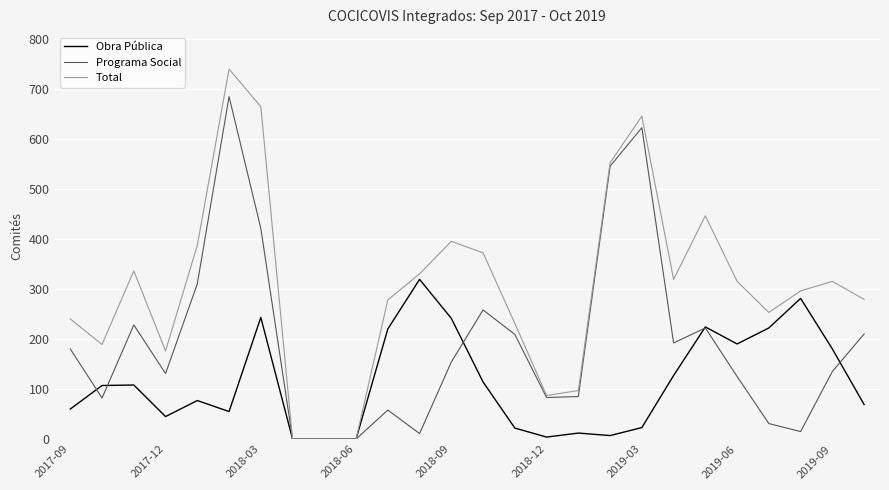

Which series has the widest spread of values?

Total